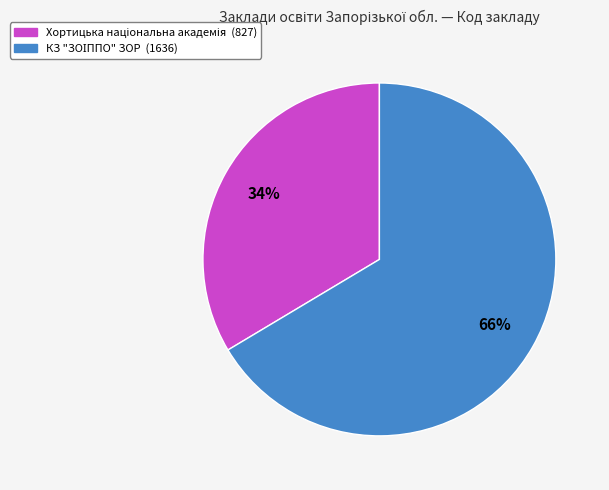

Is there any slice that represents more than half of the pie?

Yes